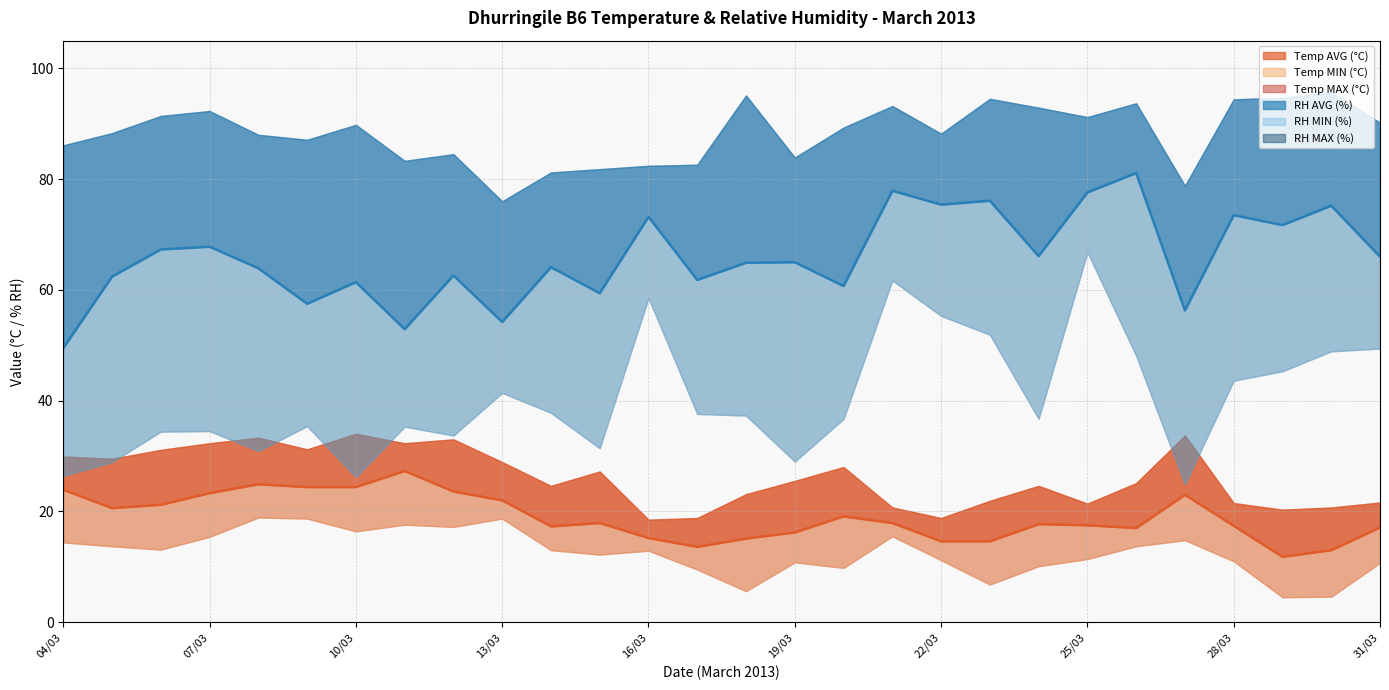

In Temp AVG, how many points are higher than both neighbors (excluding endpoints)?

6